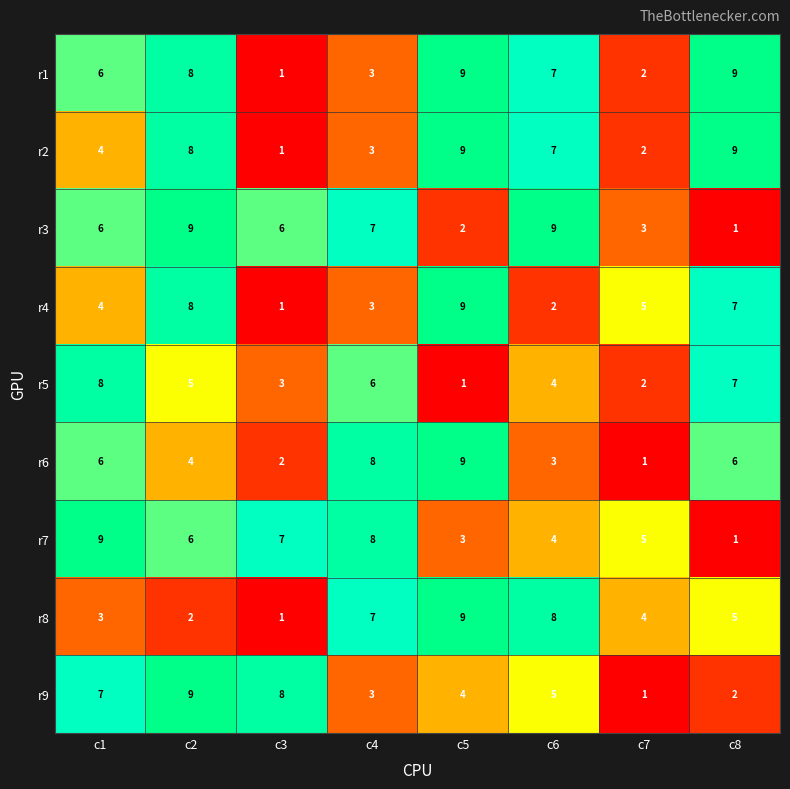

Where is r5 nearest to the value 4?

c6